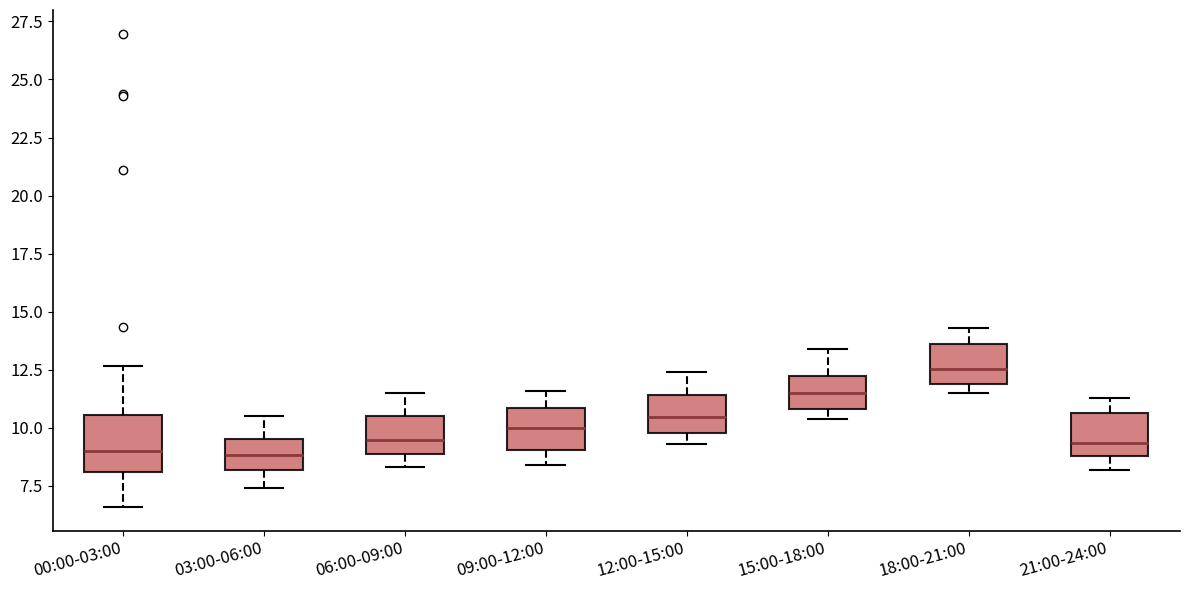

Reading left to right, read every box against the y-axis: the position of its median line, the range the box covers, and the ends of its whiskers. The values are not printed on the chart, so give them approximately, as read against the axis.

00:00-03:00: median 9.0, box 8.0 to 10.5, whiskers 6.5 to 12.5
03:00-06:00: median 9.0, box 8.0 to 9.5, whiskers 7.5 to 10.5
06:00-09:00: median 9.5, box 9.0 to 10.5, whiskers 8.5 to 11.5
09:00-12:00: median 10.0, box 9.0 to 11.0, whiskers 8.5 to 11.5
12:00-15:00: median 10.5, box 10.0 to 11.5, whiskers 9.5 to 12.5
15:00-18:00: median 11.5, box 11.0 to 12.0, whiskers 10.5 to 13.5
18:00-21:00: median 12.5, box 12.0 to 13.5, whiskers 11.5 to 14.5
21:00-24:00: median 9.5, box 9.0 to 10.5, whiskers 8.0 to 11.5